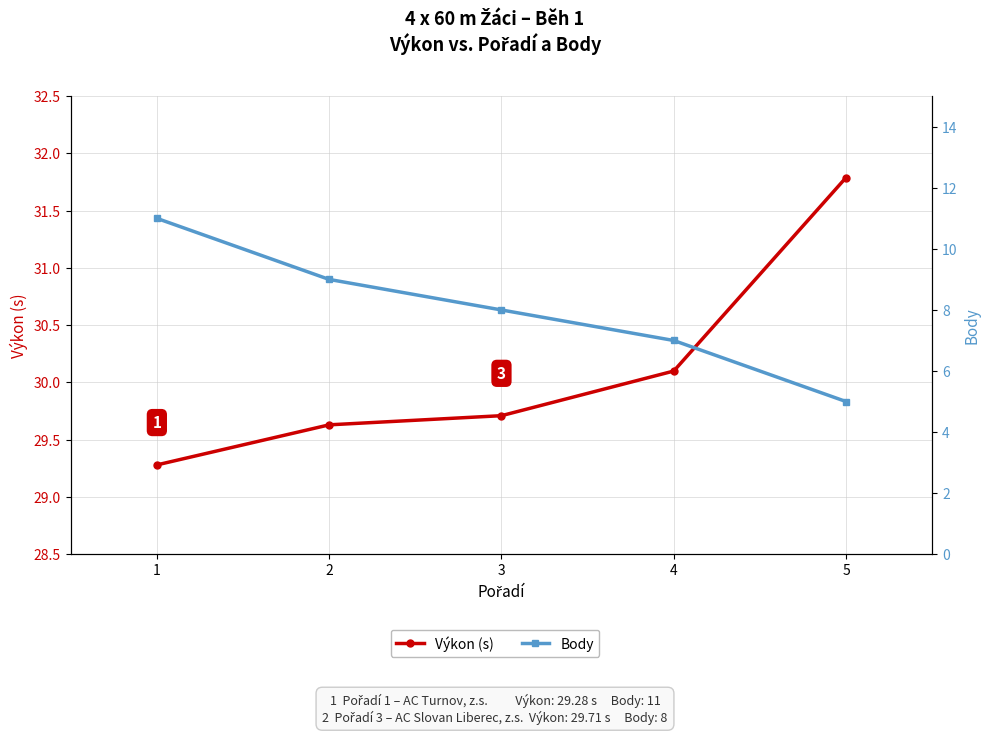

Reading left to right, list all the values displayed in this chart.

Výkon (s): 1=29.3	2=29.6	3=29.7	4=30.1	5=31.8
Body: 1=11.0	2=9.0	3=8.0	4=7.0	5=5.0